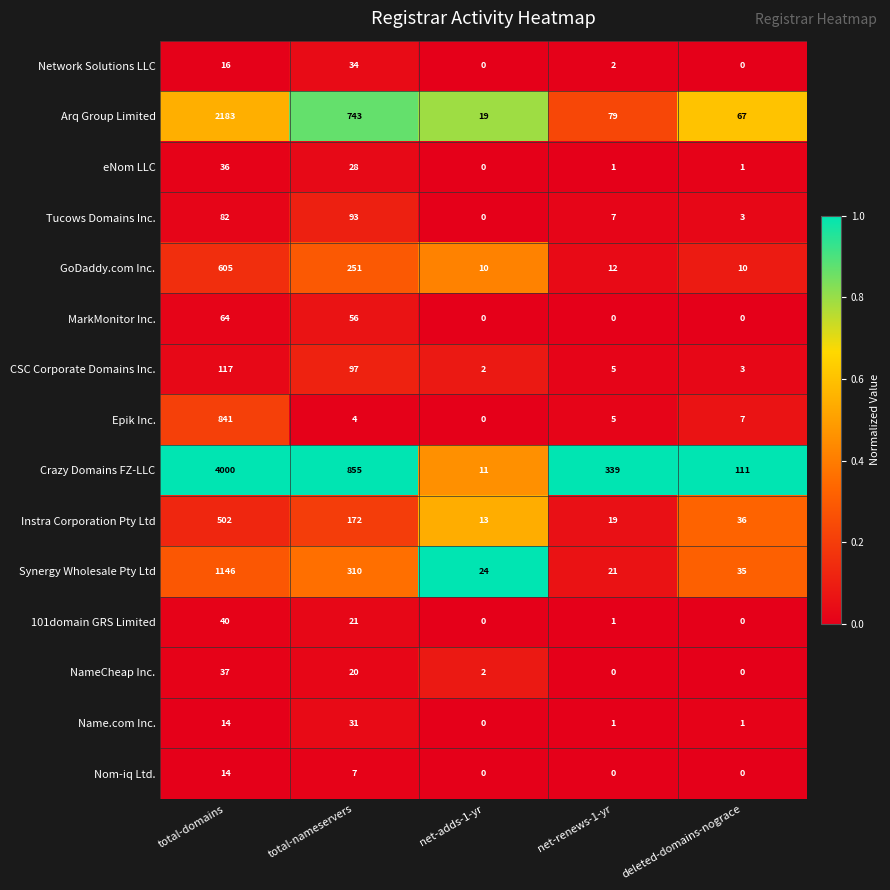

At how many categories does at least one series exceed 0?

5